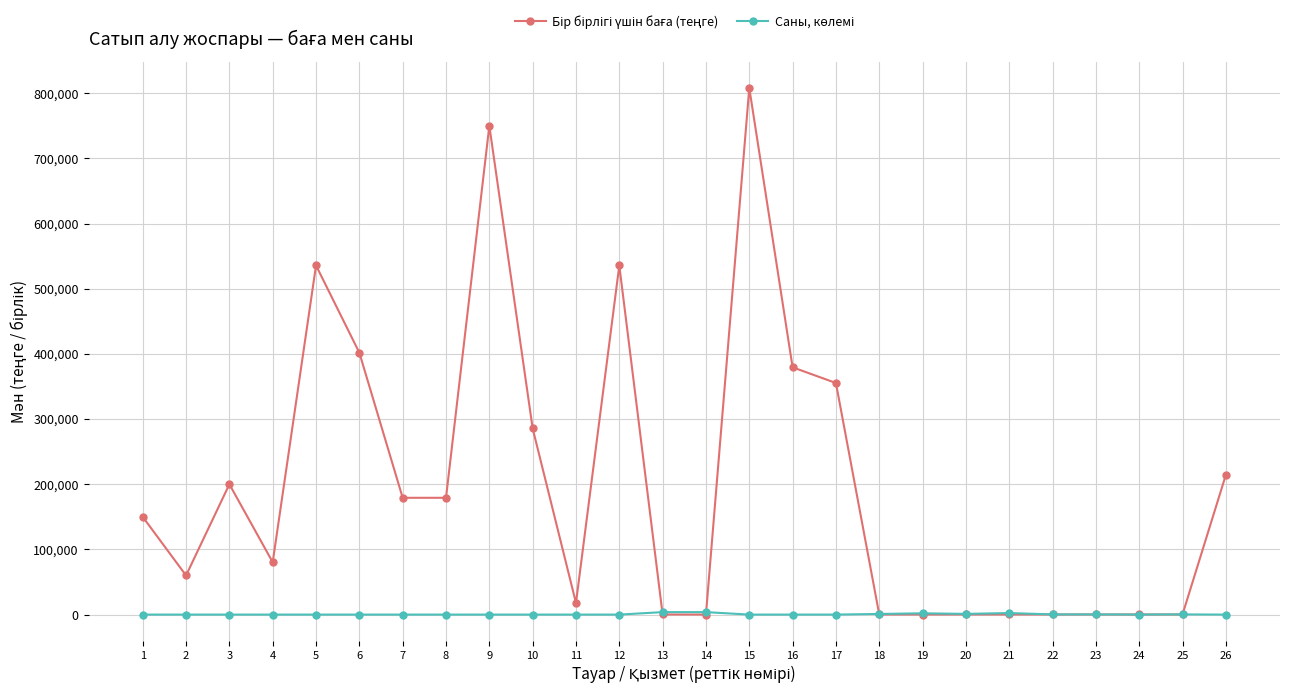

What is the maximum value shown in the chart?

808026.8